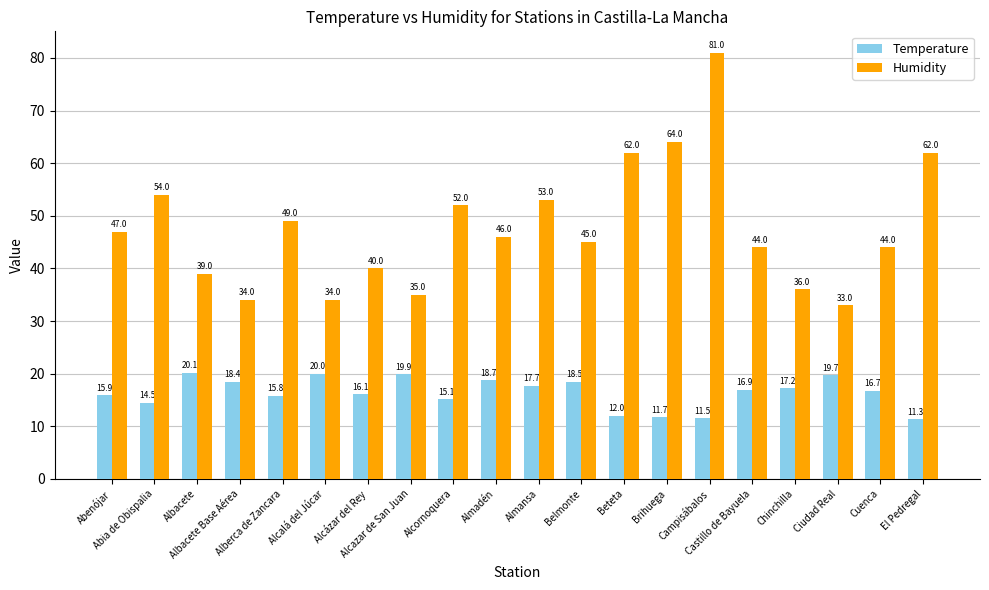

Is the value of Temperature at Alcazar de San Juan greater than the value of Humidity at Alcornoquera?

No